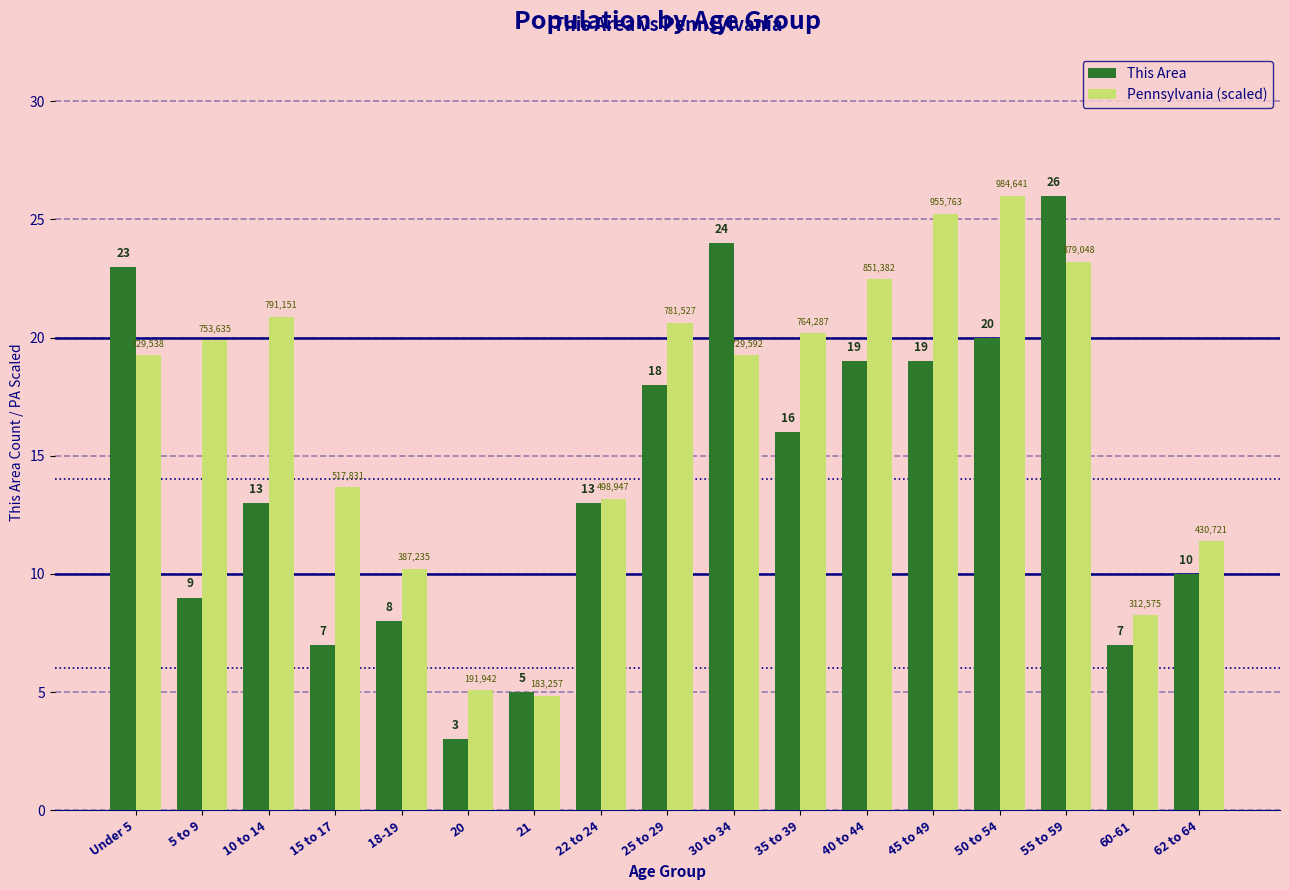

What is the label of the 14th bar from the right?

15 to 17